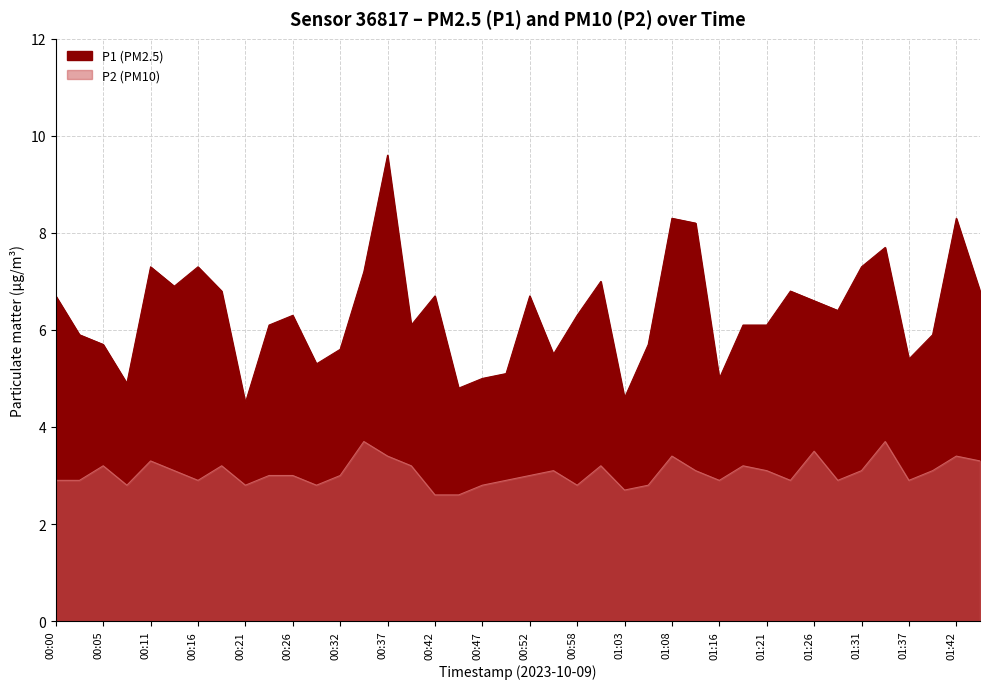

True or false: P1 and P2 intersect in this chart.

False